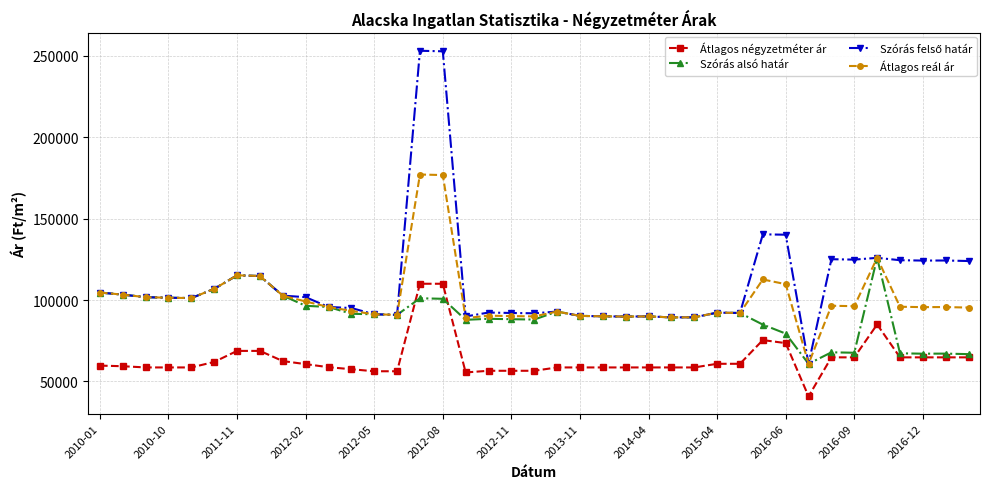

True or false: Átlagos négyzetméter ár and Átlagos reál ár cross at least once.

False